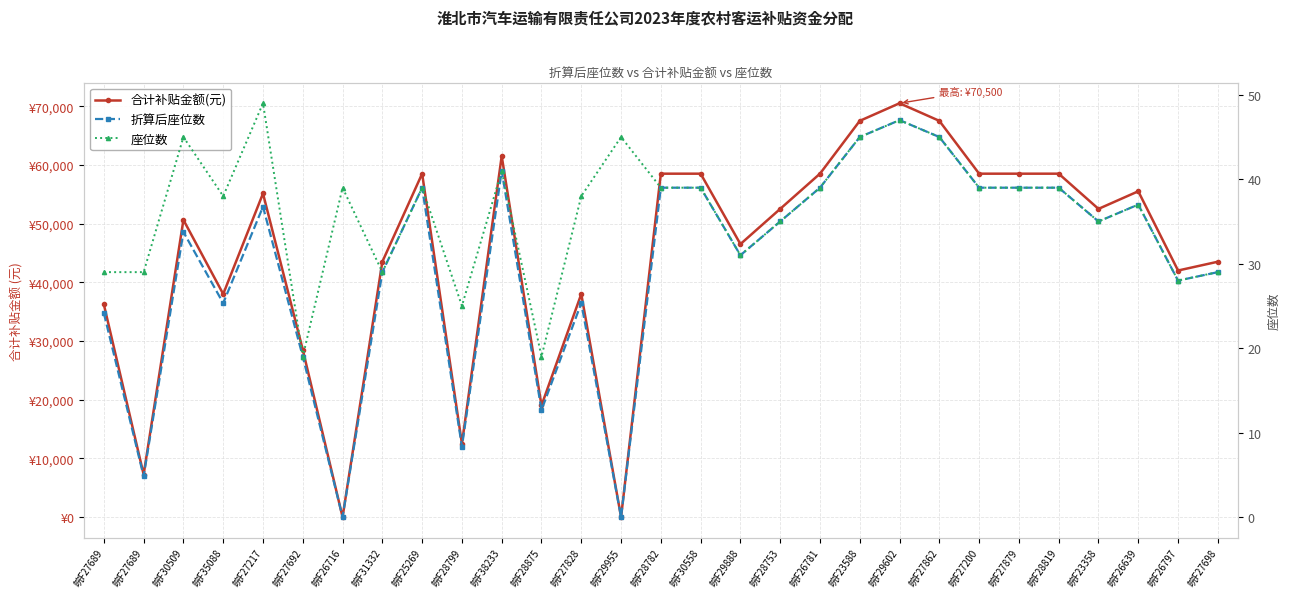

At how many categories does at least one series exceed 48927?

16